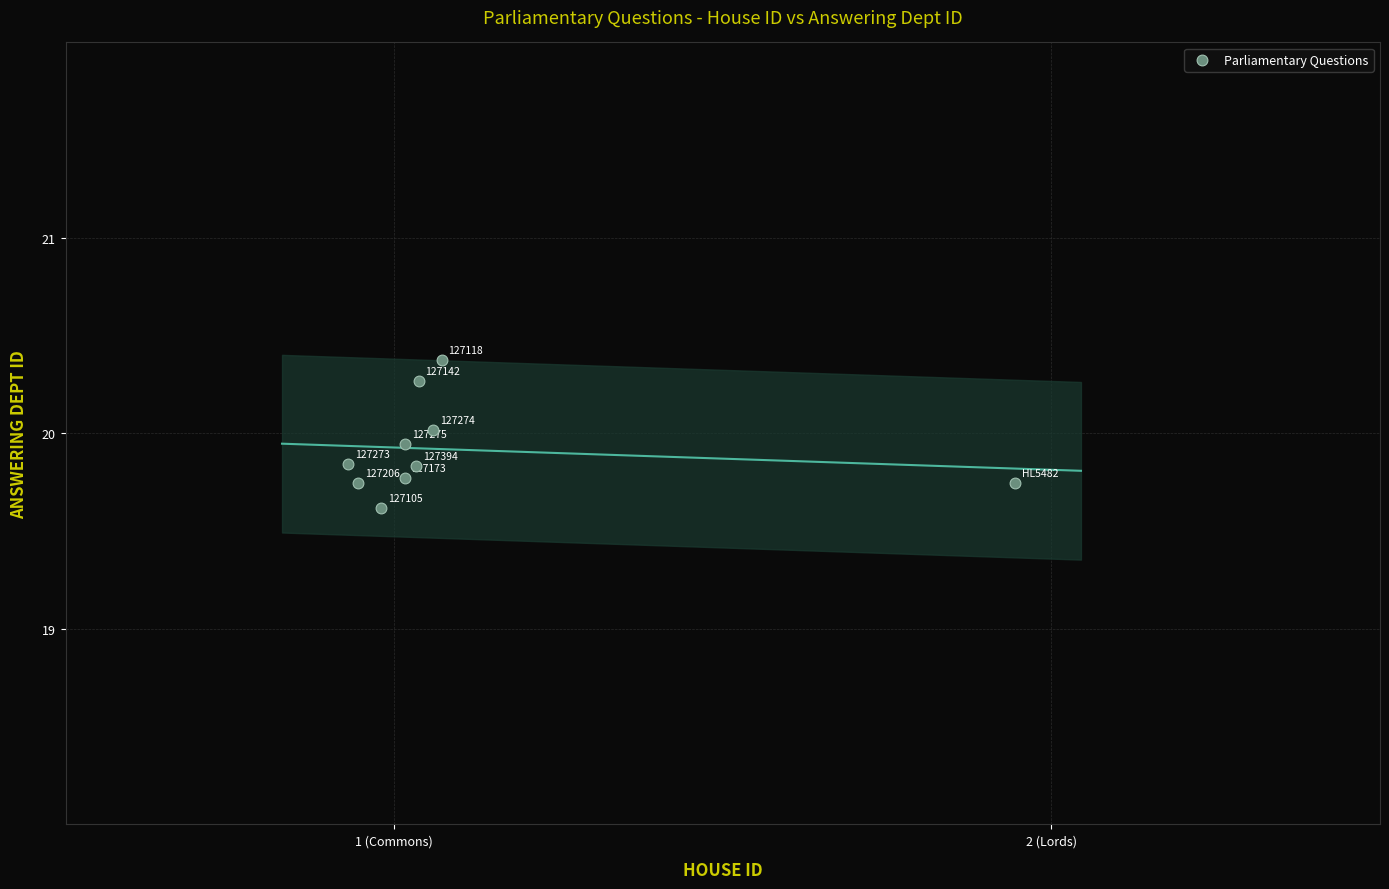

What is the range of Y values (max minus min)?

0.8